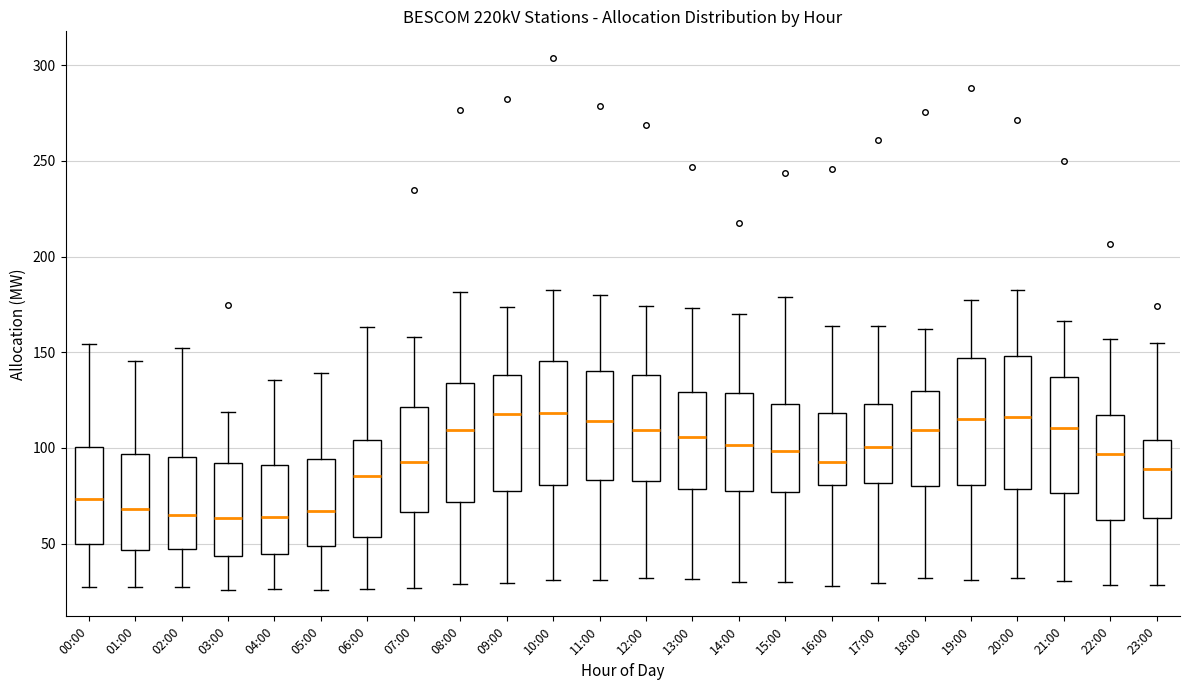

Reading left to right, read every box against the y-axis: the position of its median line, the range the box covers, and the ends of its whiskers. The values are not printed on the chart, so give them approximately, as read against the axis.

00:00: median 75, box 50 to 100, whiskers 25 to 155
01:00: median 70, box 45 to 95, whiskers 25 to 145
02:00: median 65, box 45 to 95, whiskers 25 to 150
03:00: median 65, box 45 to 90, whiskers 25 to 120
04:00: median 65, box 45 to 90, whiskers 25 to 135
05:00: median 65, box 50 to 95, whiskers 25 to 140
06:00: median 85, box 55 to 105, whiskers 25 to 165
07:00: median 90, box 65 to 120, whiskers 25 to 160
08:00: median 110, box 70 to 135, whiskers 30 to 180
09:00: median 120, box 80 to 140, whiskers 30 to 175
10:00: median 120, box 80 to 145, whiskers 30 to 185
11:00: median 115, box 85 to 140, whiskers 30 to 180
12:00: median 110, box 85 to 140, whiskers 30 to 175
13:00: median 105, box 80 to 130, whiskers 30 to 175
14:00: median 100, box 80 to 130, whiskers 30 to 170
15:00: median 100, box 75 to 125, whiskers 30 to 180
16:00: median 90, box 80 to 120, whiskers 30 to 165
17:00: median 100, box 80 to 125, whiskers 30 to 165
18:00: median 110, box 80 to 130, whiskers 30 to 160
19:00: median 115, box 80 to 145, whiskers 30 to 180
20:00: median 115, box 80 to 150, whiskers 30 to 180
21:00: median 110, box 75 to 135, whiskers 30 to 165
22:00: median 95, box 60 to 115, whiskers 30 to 155
23:00: median 90, box 65 to 105, whiskers 30 to 155